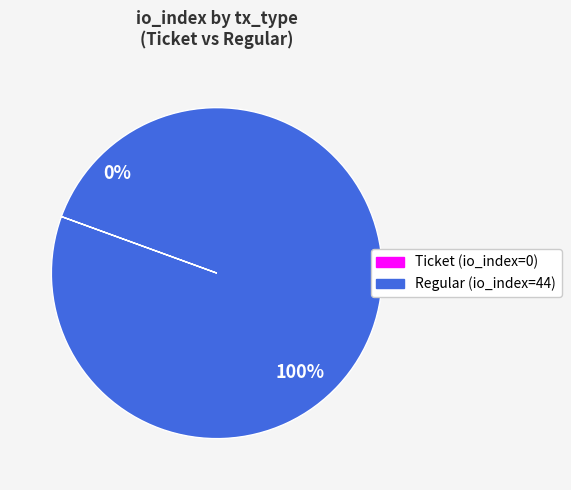

What percentage do Ticket and Regular together represent?

100.0%